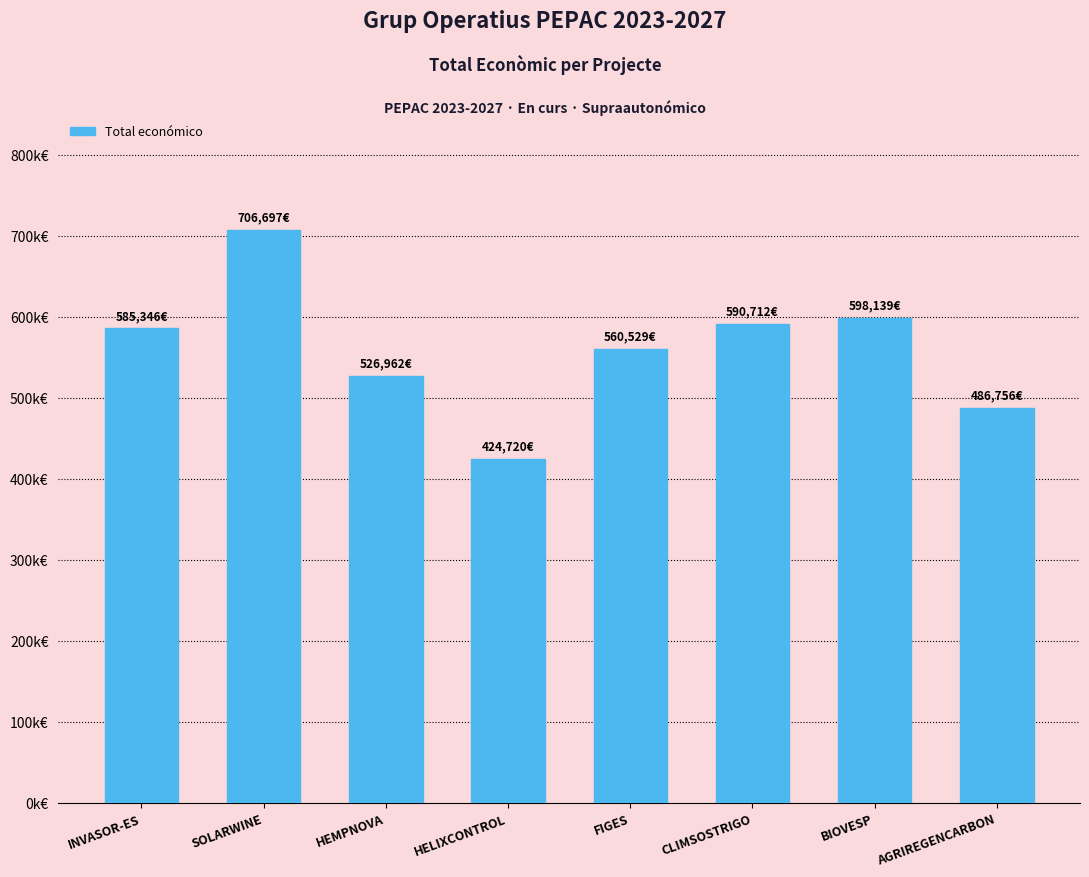

Reading left to right, extract all data points from this chart.

INVASOR-ES=585346	SOLARWINE=706697	HEMPNOVA=526962	HELIXCONTROL=424720	FIGES=560529	CLIMSOSTRIGO=590712	BIOVESP=598139	AGRIREGENCARBON=486756